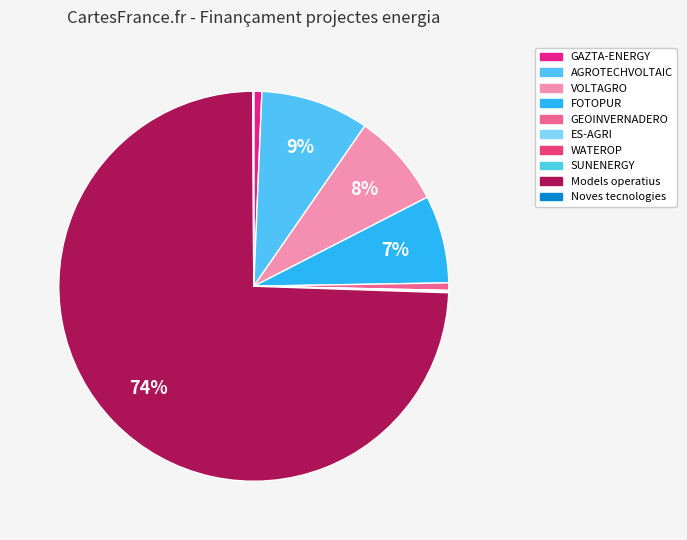

Which has a higher value, Noves tecnologies or AGROTECHVOLTAIC?

AGROTECHVOLTAIC